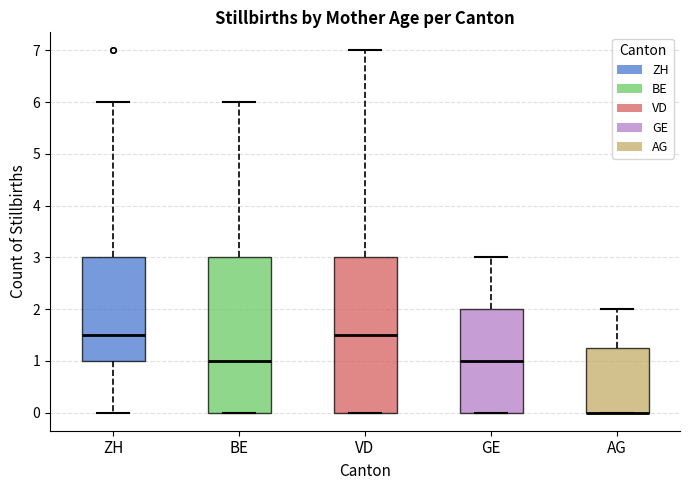

Where does the upper whisker of the box for VD end on the y-axis? The values are not printed on the chart, so give them approximately, as read against the axis.

7.0